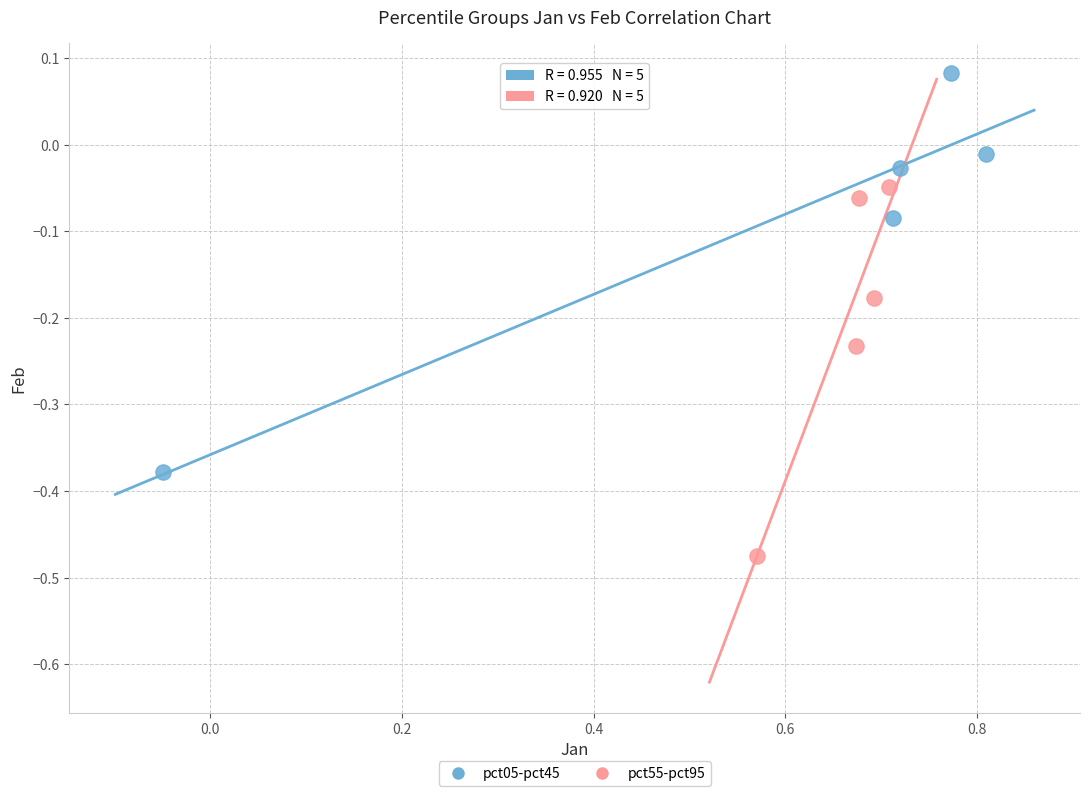

What are all the series names shown in the legend?

pct05-pct45, pct55-pct95